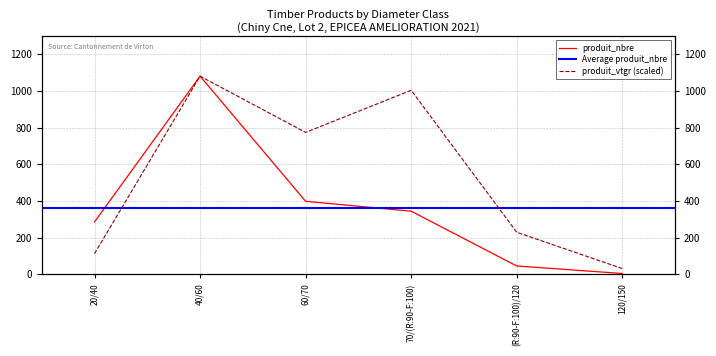

What is the difference between the produit_vtgr values at 120/150 and 60/70?

743.0